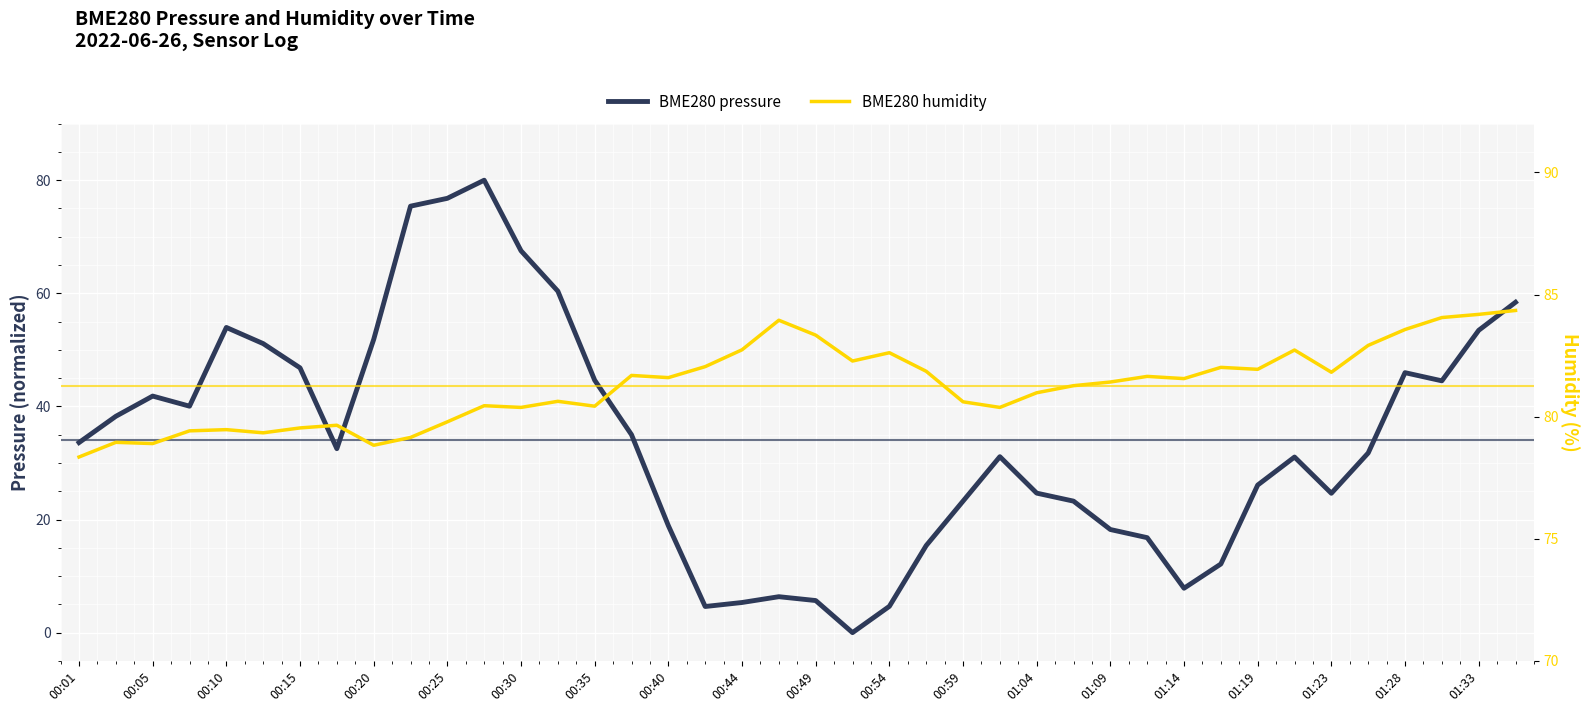

Reading right to left, extract all data points from this chart.

BME280 pressure: 58.4	53.5	44.5	46.0	31.8	24.6	31.0	26.1	12.1	7.9	16.8	18.2	23.3	24.7	31.1	23.3	15.4	4.6	0.0	5.7	6.4	5.3	4.6	18.9	35.0	44.6	60.4	67.5	80.0	76.8	75.4	51.8	32.5	46.8	51.1	54.0	40.0	41.8	38.3	33.6
BME280 humidity: 84.3	84.2	84.1	83.6	82.9	81.8	82.7	81.9	82.0	81.6	81.7	81.4	81.3	81.0	80.4	80.6	81.9	82.6	82.3	83.3	84.0	82.7	82.0	81.6	81.7	80.4	80.6	80.4	80.5	79.8	79.2	78.8	79.7	79.5	79.3	79.5	79.4	78.9	79.0	78.3